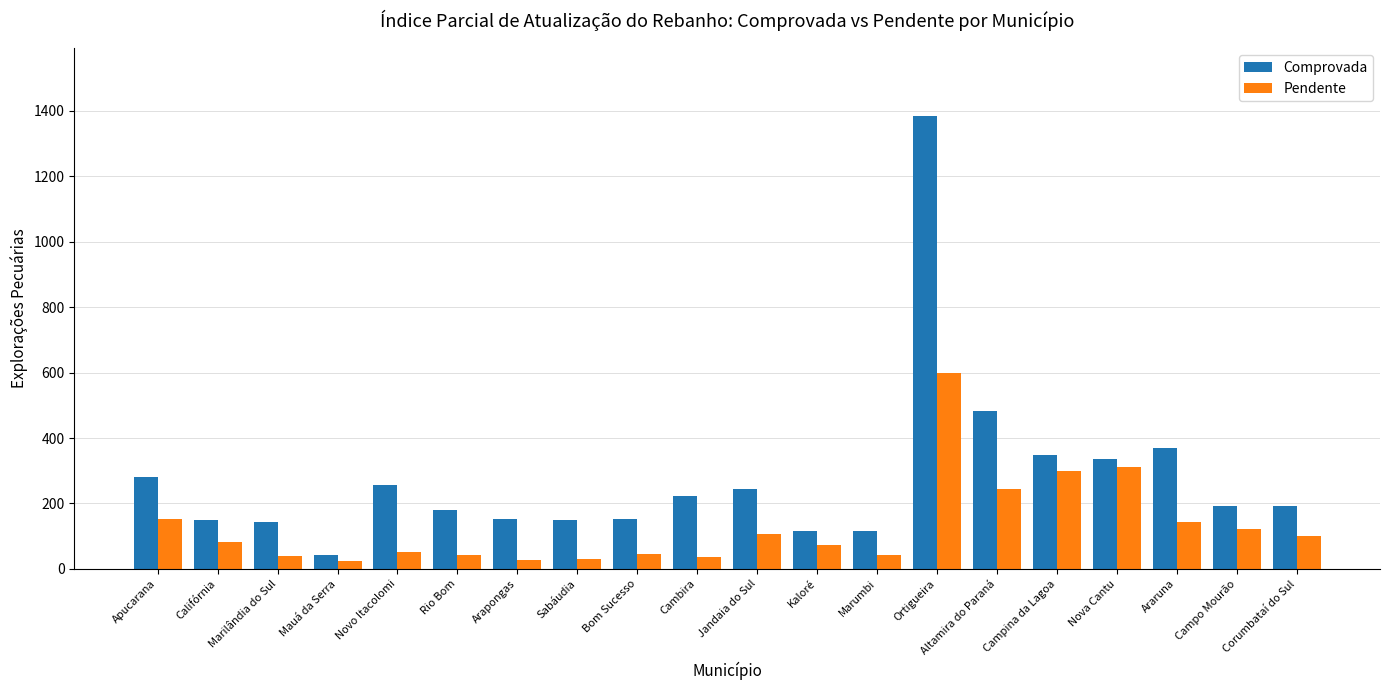

What is the total value across all series at Sabáudia?

179